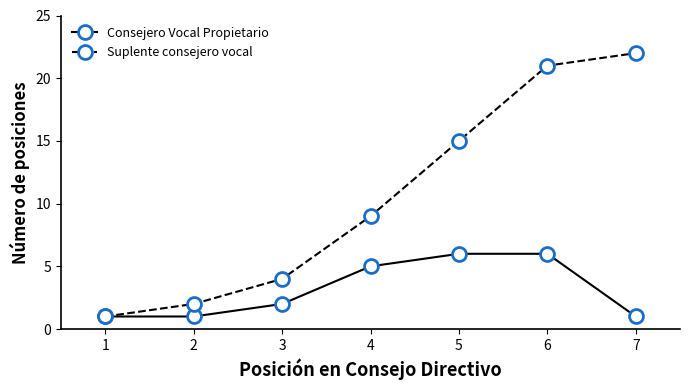

True or false: Consejero Vocal Propietario has a value of 7 at 4.

False